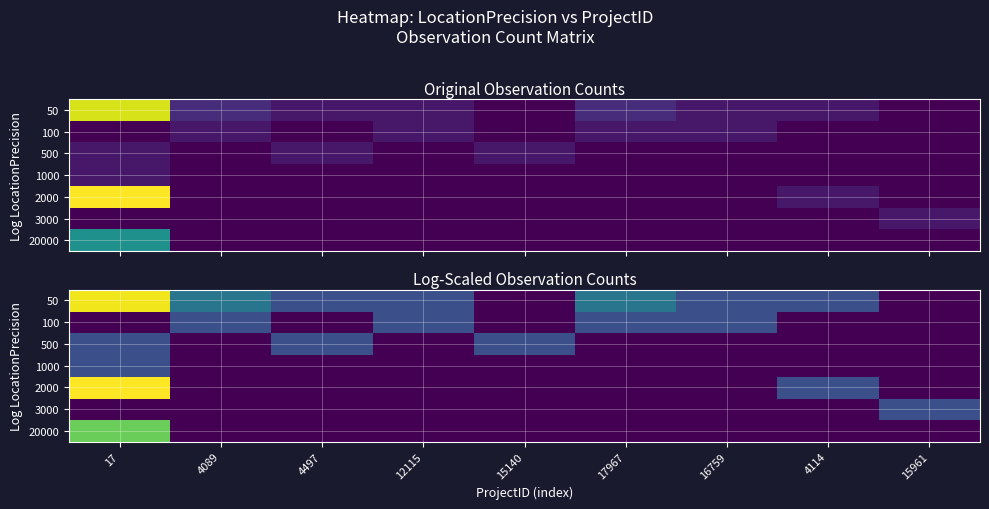

What is the total value across all series at 4497?

1.4